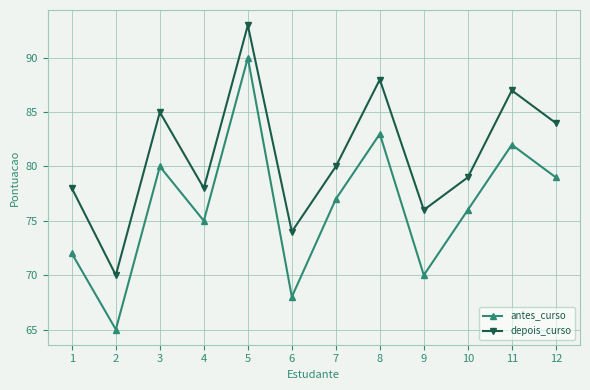

Which label corresponds to the largest value in the chart?

5